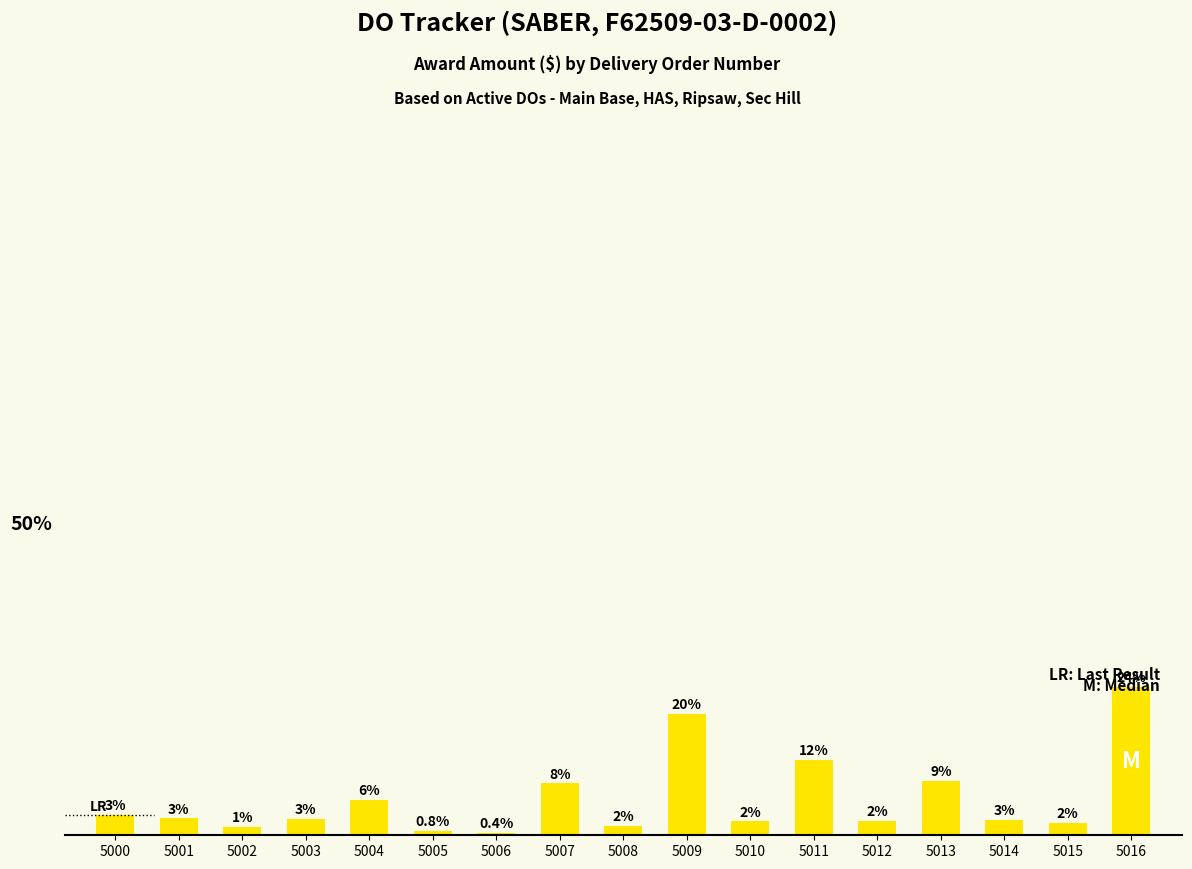

How many series are shown in this chart?

1